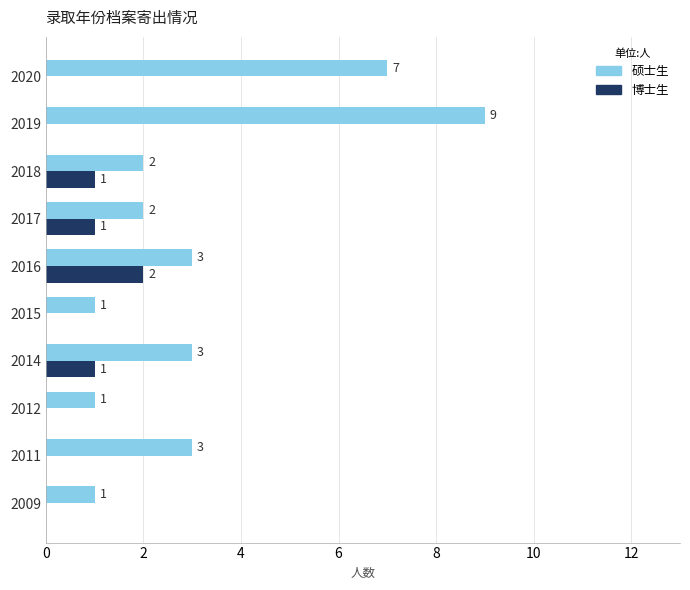

Which series has the largest total across all categories?

硕士生